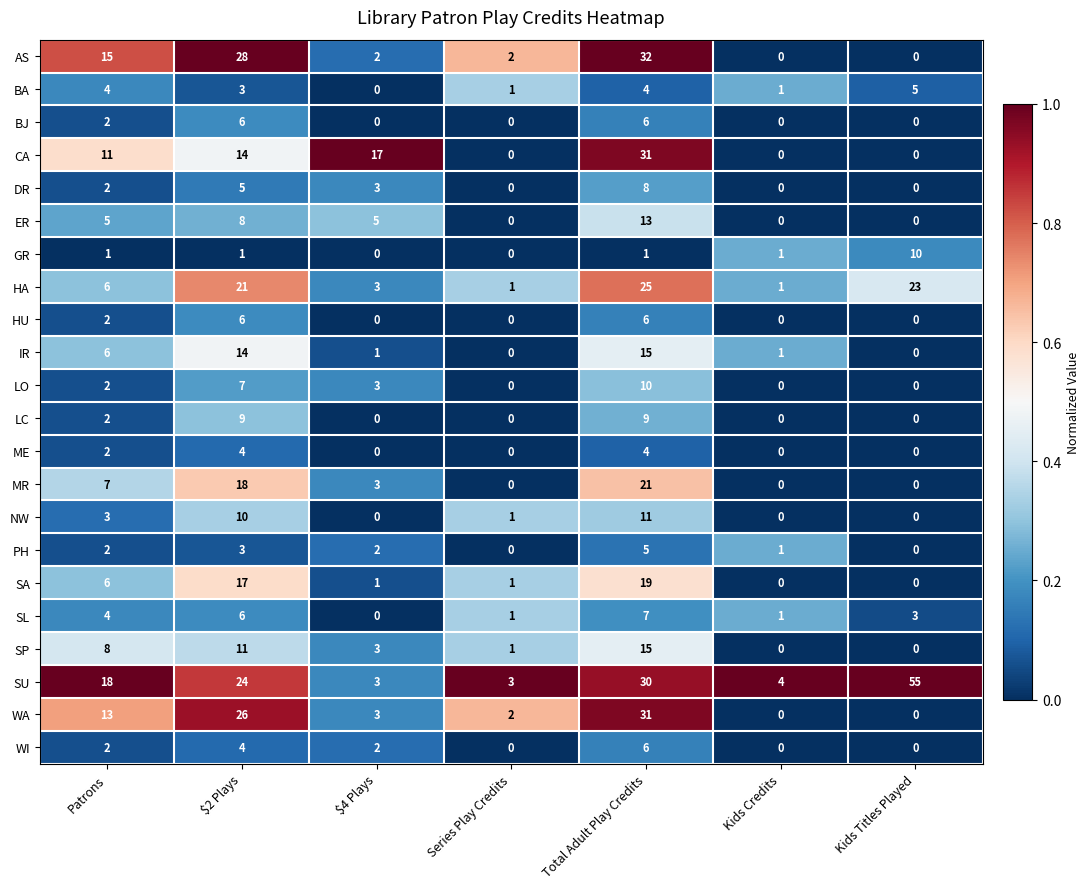

Where is SA nearest to the value 9?

Patrons